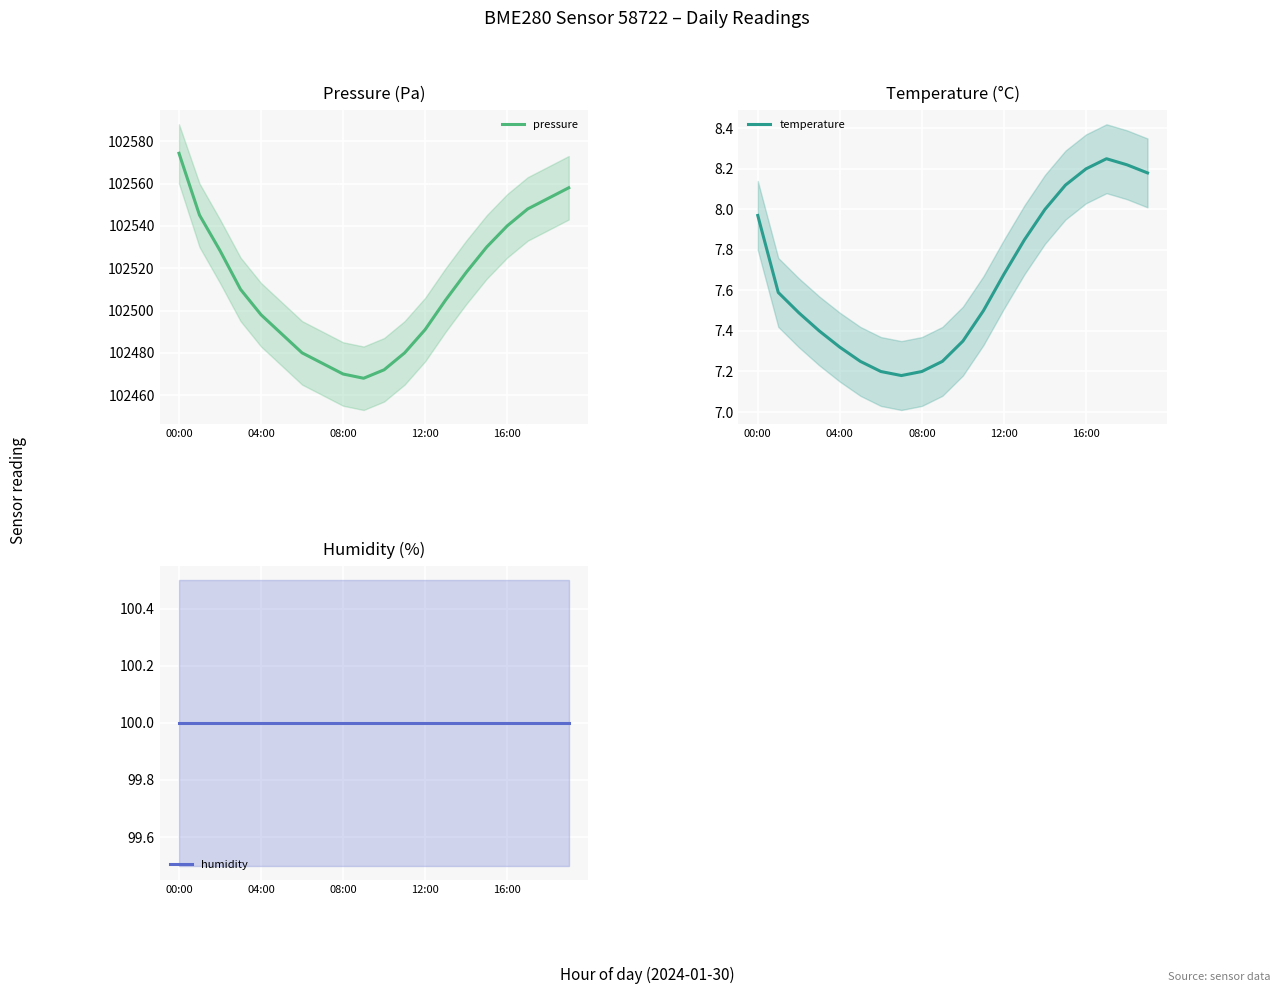

Is this an area chart (filled region under the line)?

No